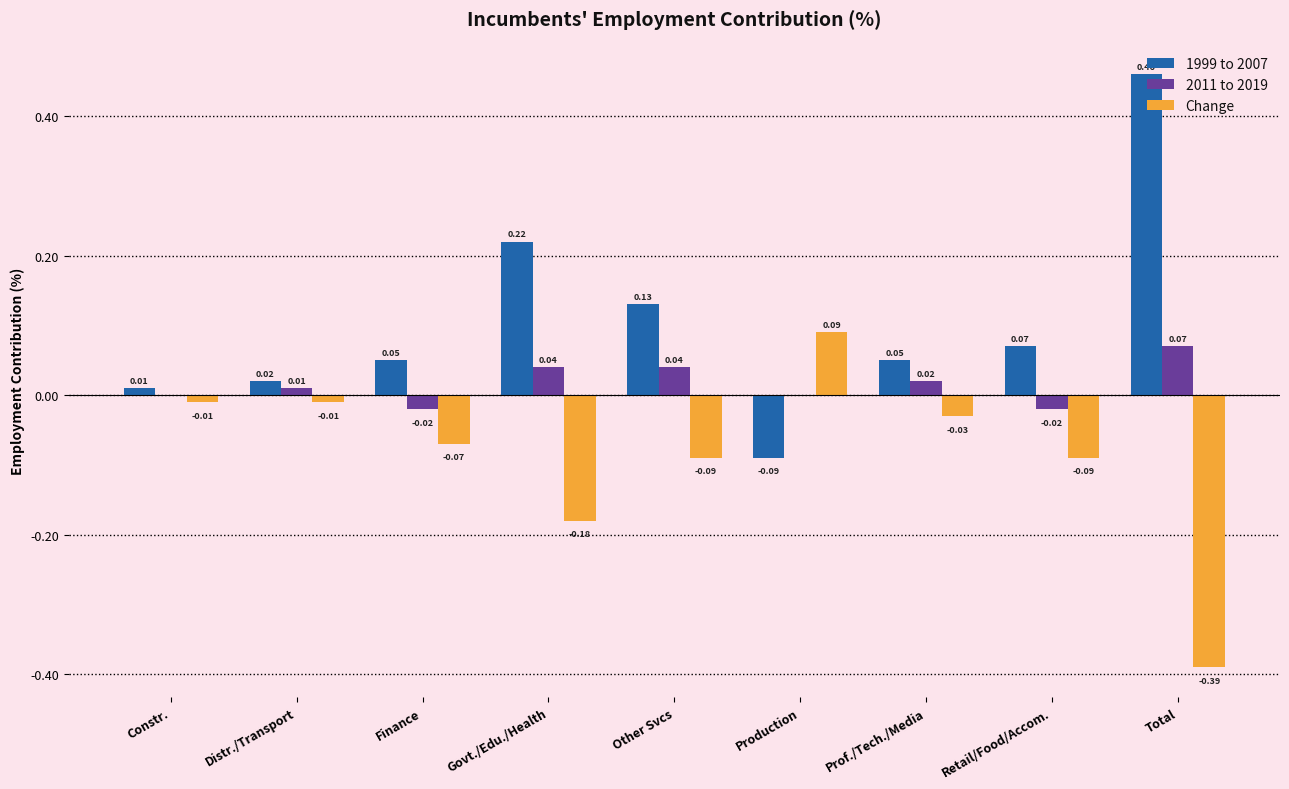

Which category has the highest value across all series?

Total